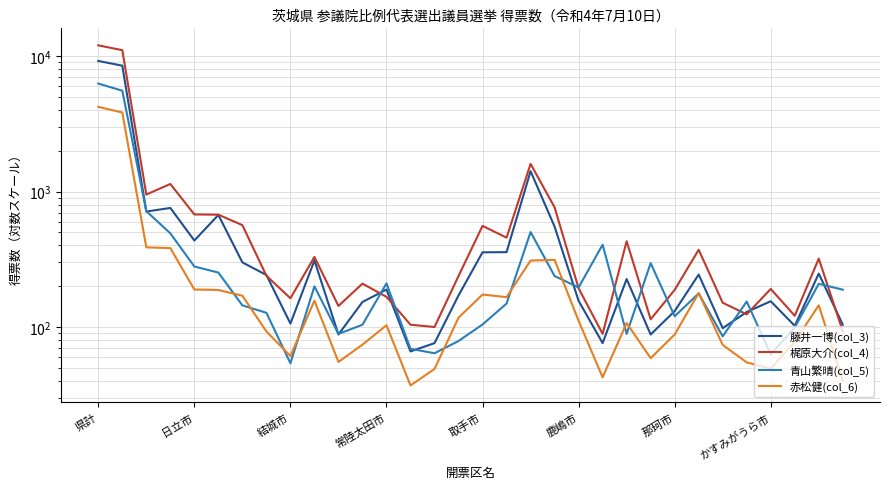

At which category is the sum across all series the highest?

県計